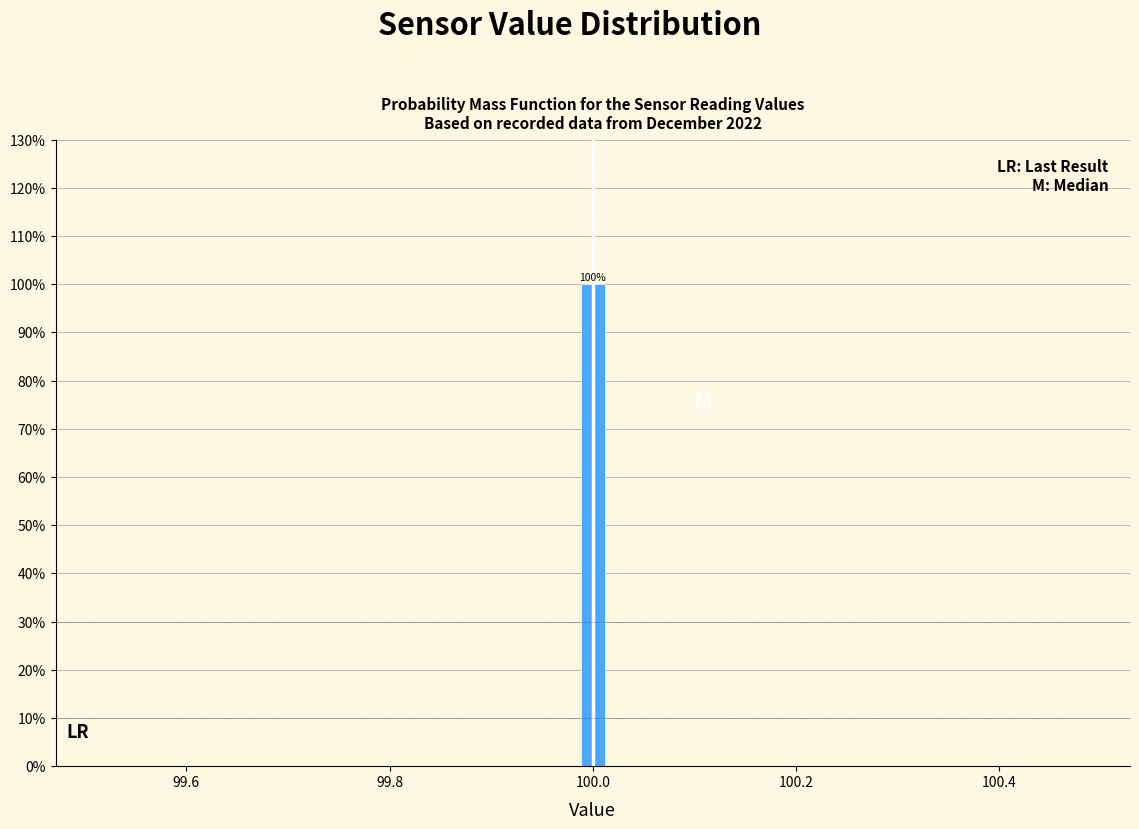

Read against the x-axis, roughly where is the centre of the tallest bar?

100.00